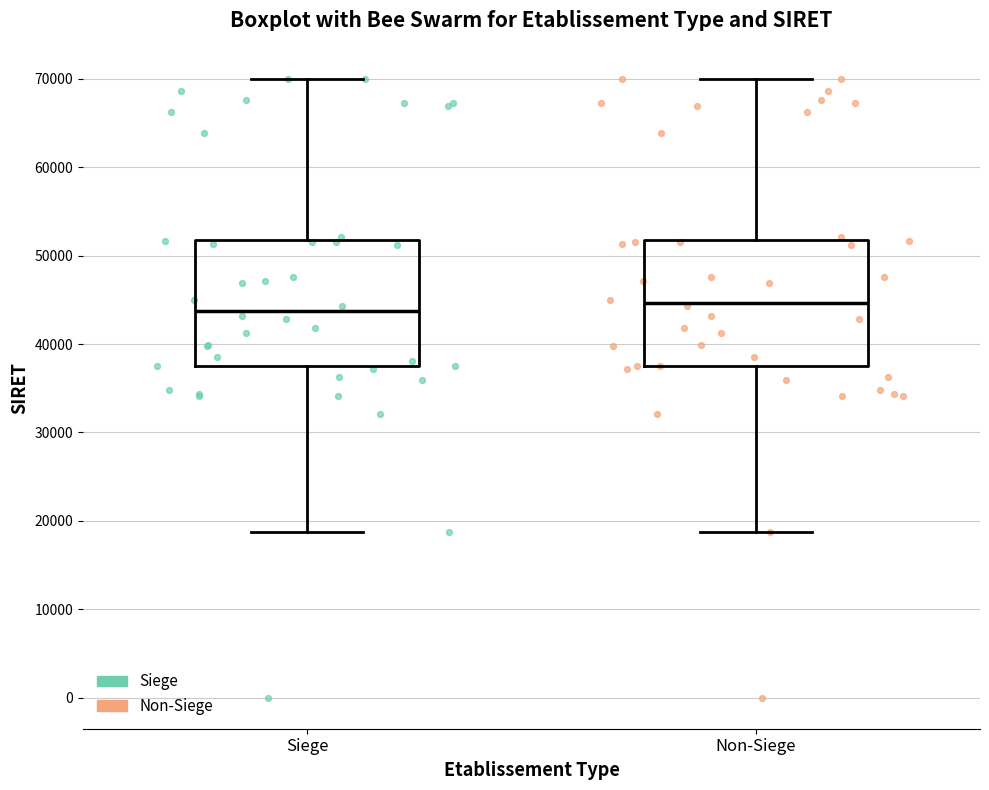

Where does the upper whisker of the box for Siege end on the y-axis? The values are not printed on the chart, so give them approximately, as read against the axis.

70000